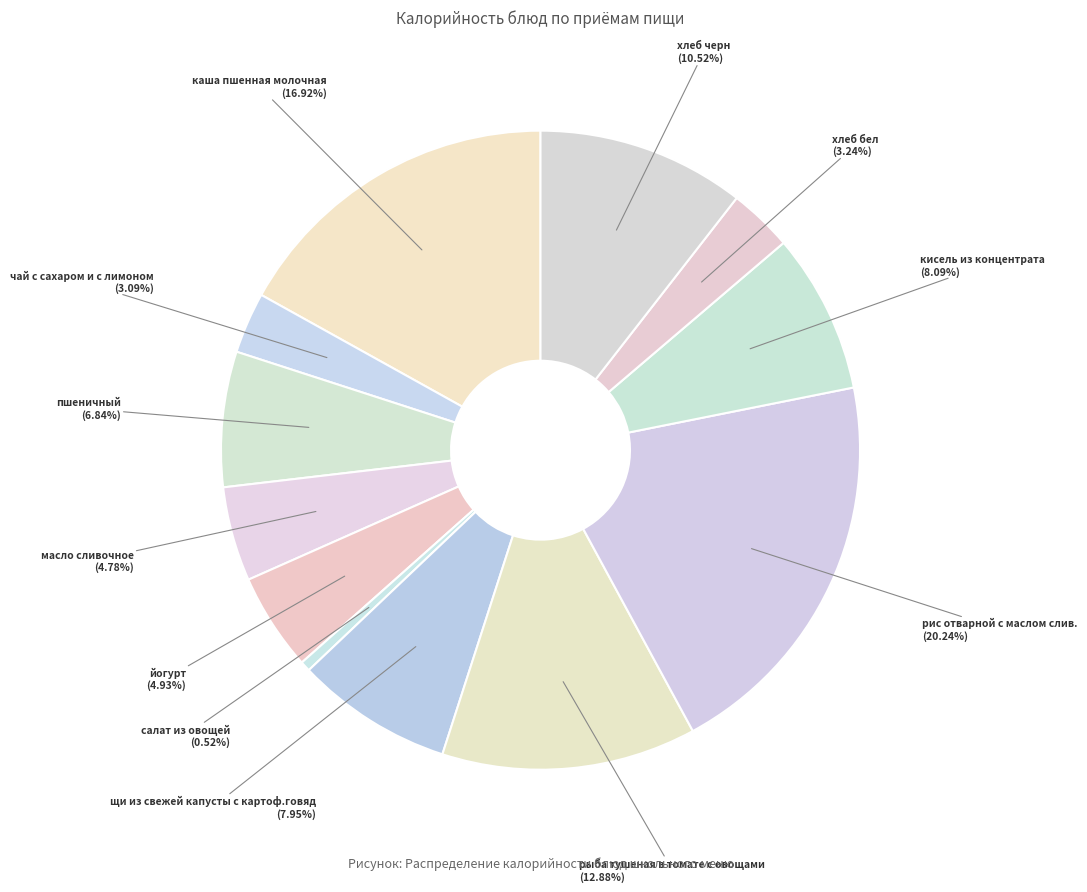

Count the number of slices in the pie.

12